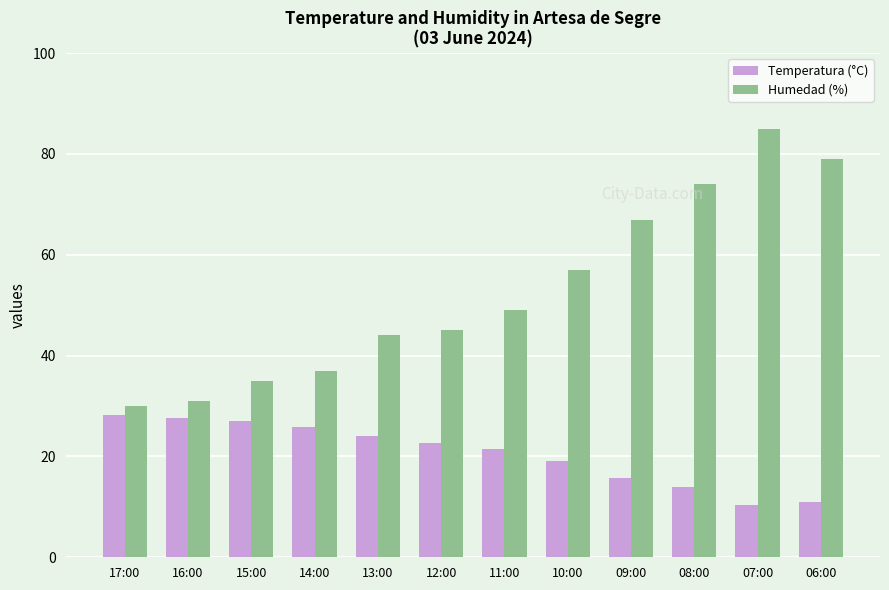

List the series in order of their peak value, lowest first.

Temperatura (°C), Humedad (%)